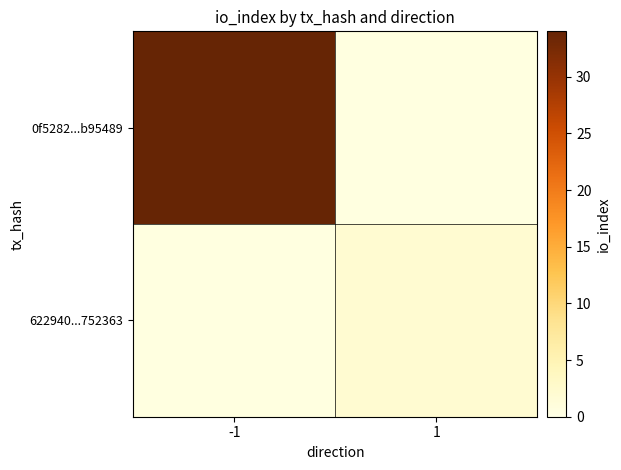

At how many categories does at least one series exceed 28?

1